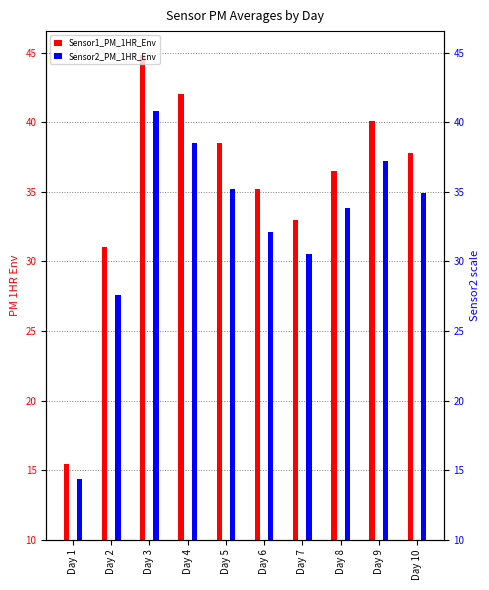

Which series has the largest total across all categories?

Sensor1_PM_1HR_Env